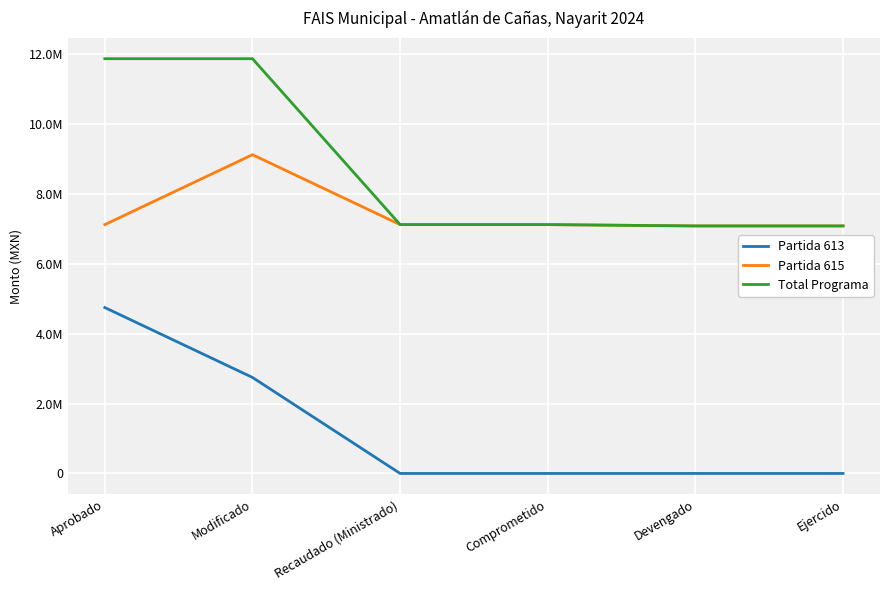

Reading left to right, list all the values displayed in this chart.

Partida 613: 4749783.6	2748673.6	0.0	0.0	0.0	0.0
Partida 615: 7124675.4	9125785.4	7124675.4	7124675.4	7086530.5	7086530.5
Total Programa: 11874459.0	11874459.0	7124675.4	7124675.4	7086530.5	7086530.5